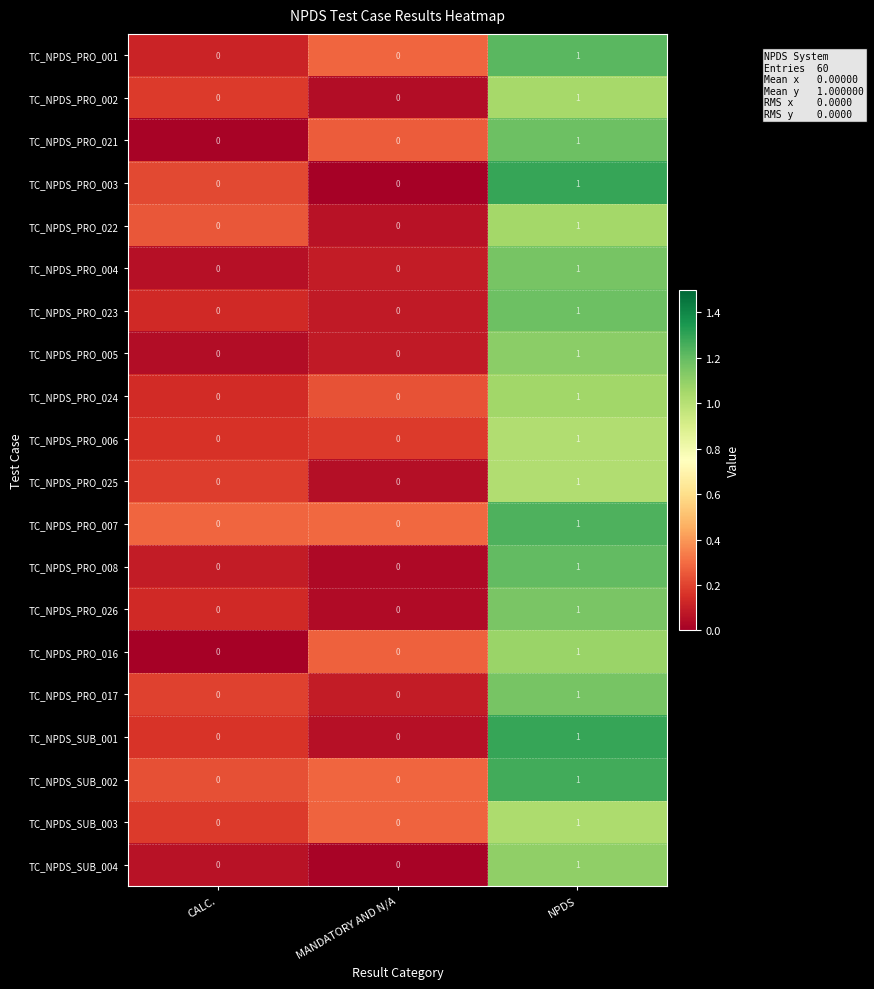

What is the spread (max minus min) of values at NPDS?

0